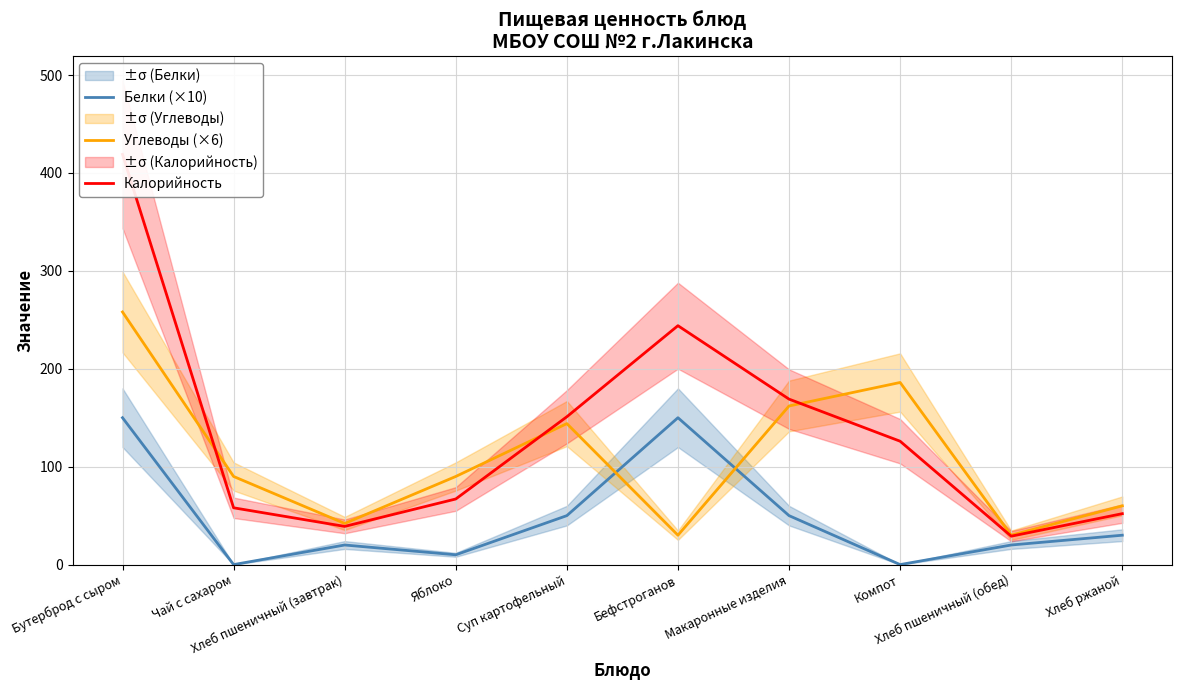

What is the label of the 9th point from the left?

Хлеб пшеничный (обед)